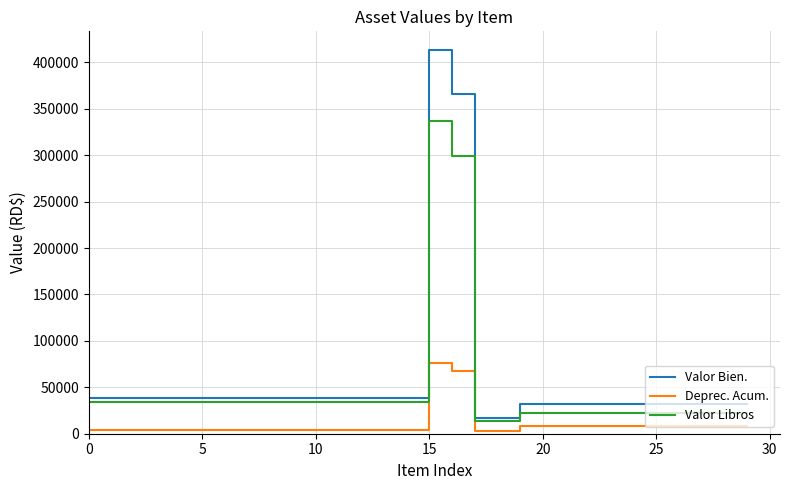

What is the minimum value for Valor Bien.?

16520.0